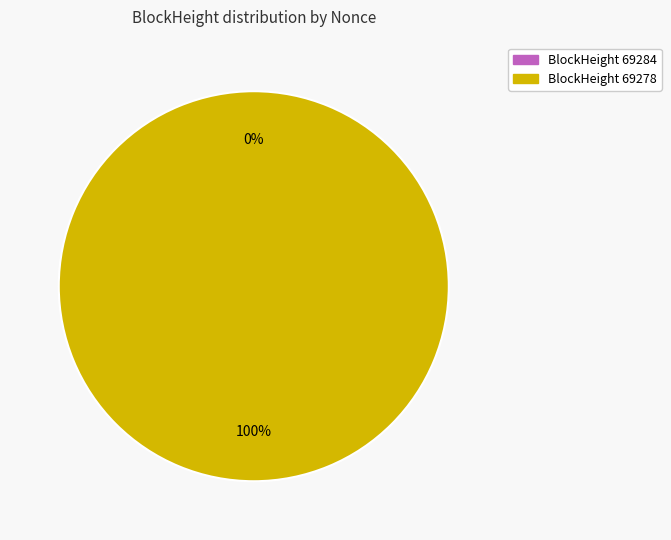

How much of the chart is everything except 69284?

100.0%